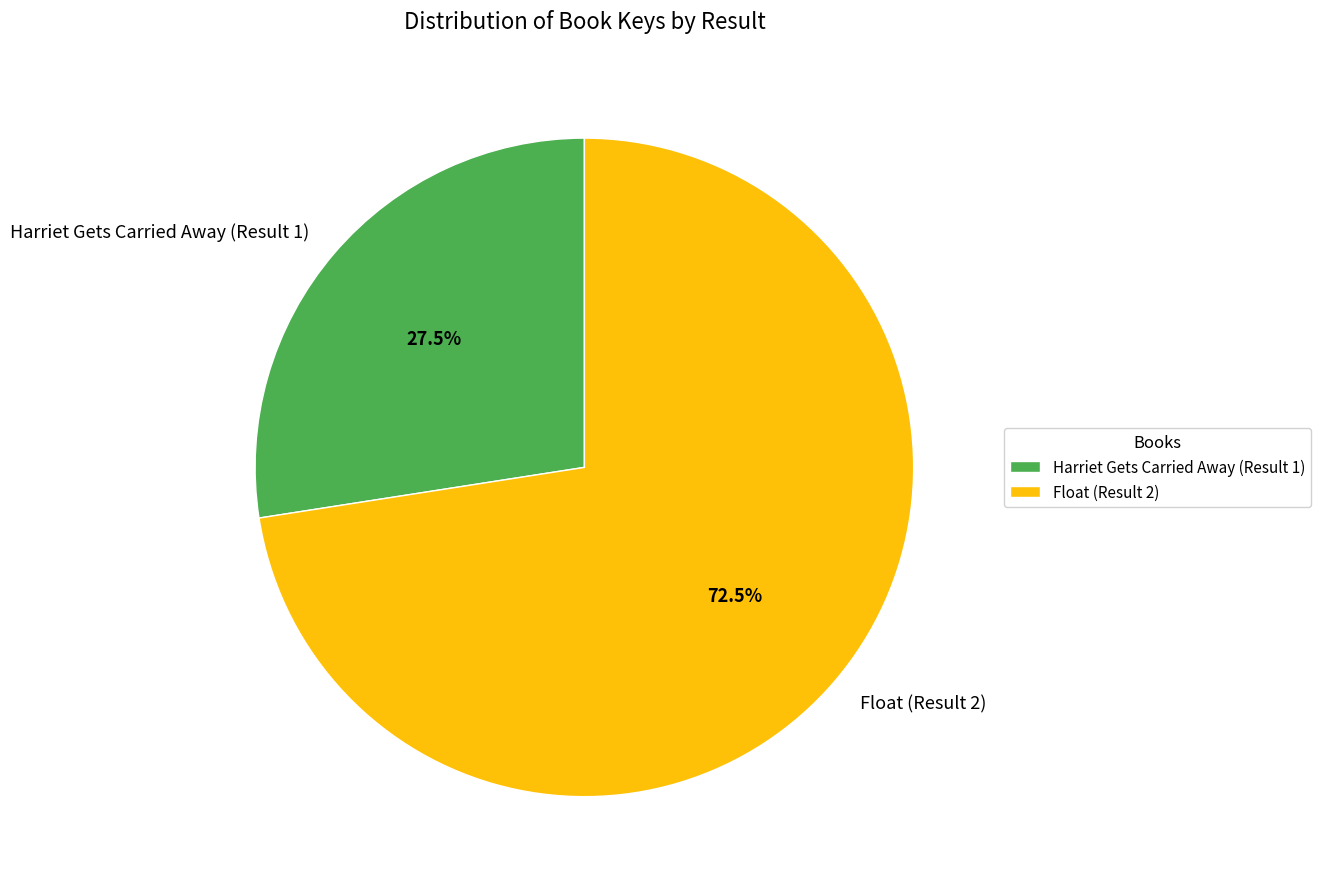

Is there any slice that represents more than half of the pie?

Yes